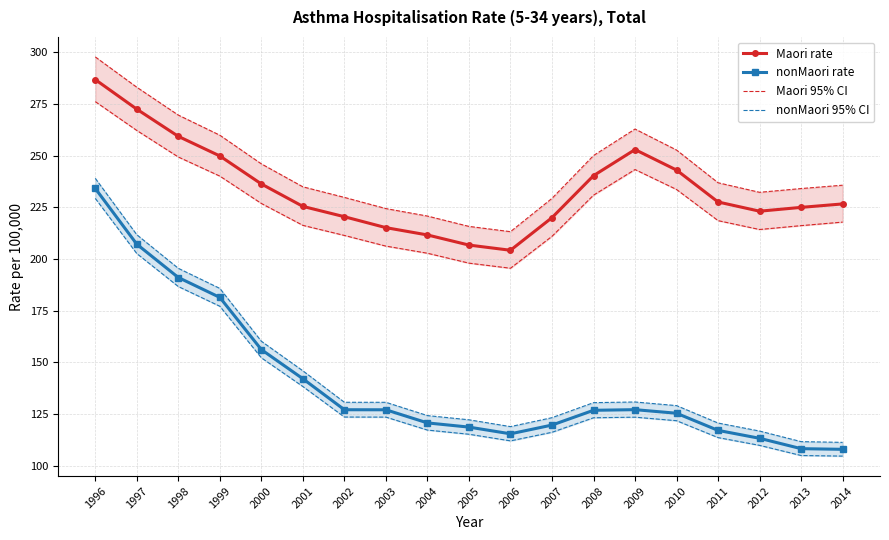

Which label corresponds to the largest value in the chart?

1996